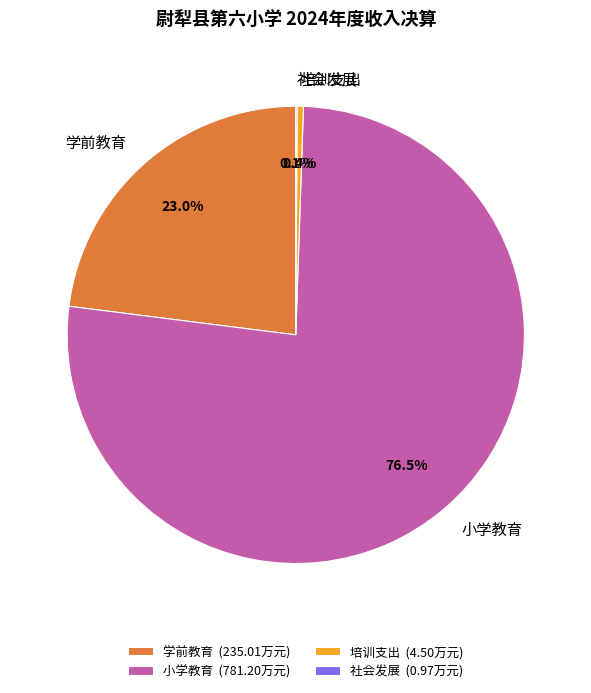

Between 学前教育 and 小学教育, which is larger?

小学教育